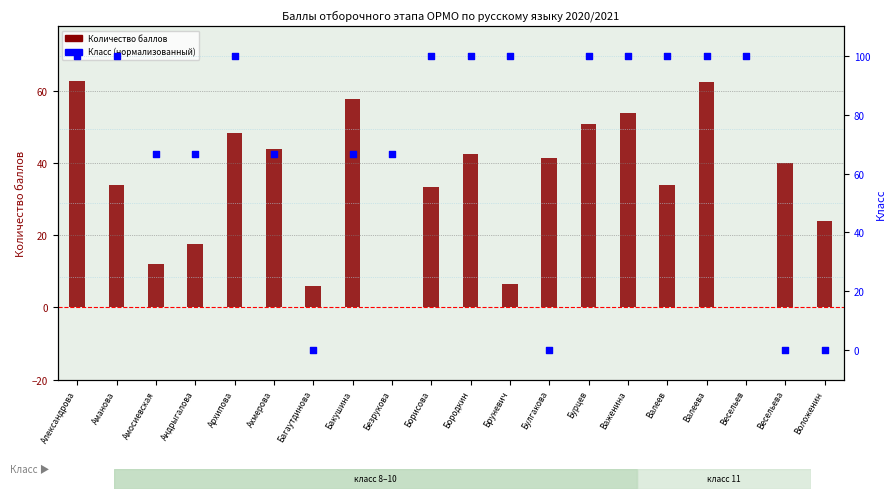

Which series reaches the minimum Y coordinate?

Количество баллов